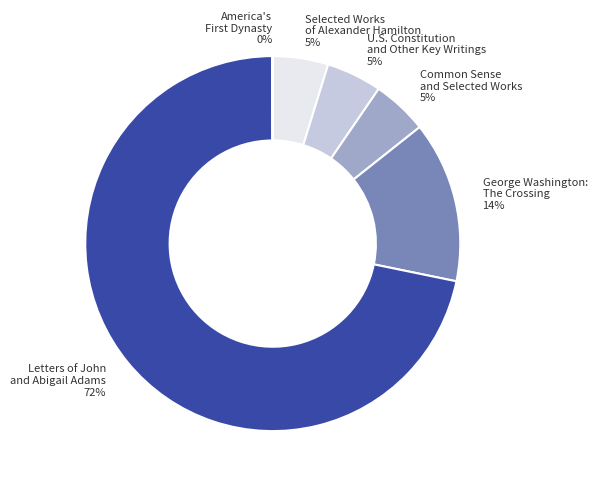

Is it true that Letters of John and Abigail Adams is 72% of the pie?

True